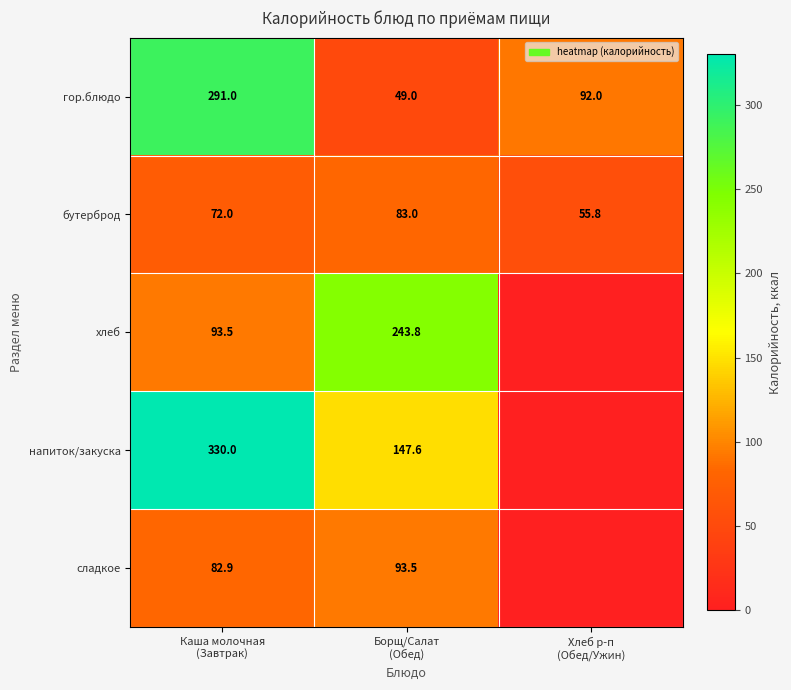

At how many categories does at least one series exceed 53?

3